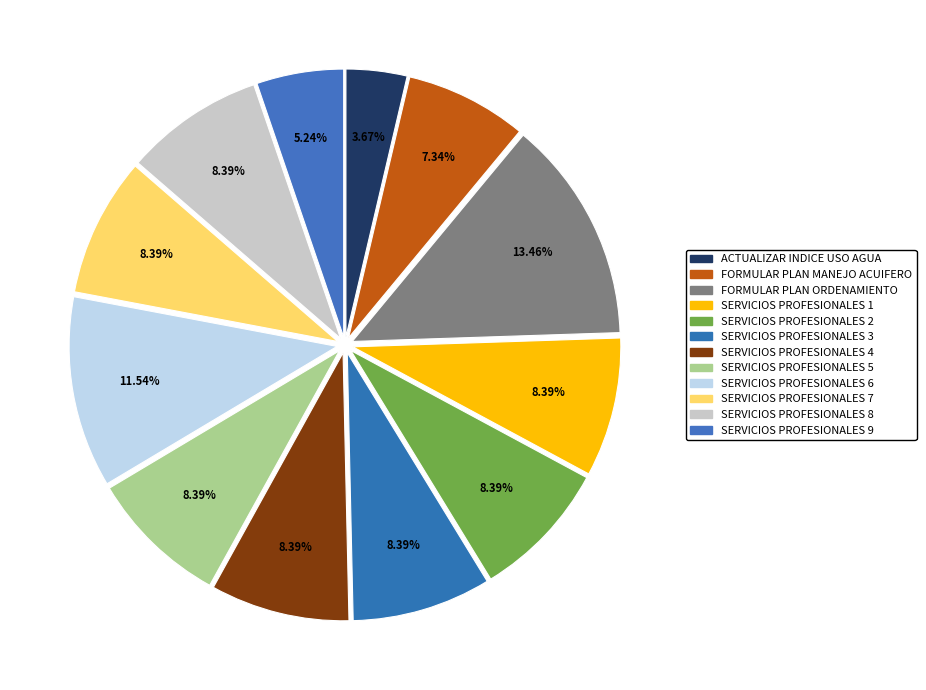

How many segments does this pie chart have?

12